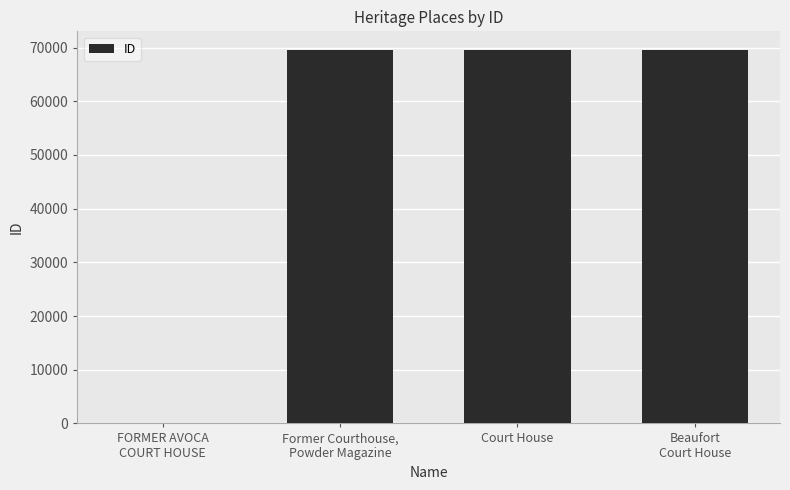

What is the sum of the values at FORMER AVOCA
COURT HOUSE and Former Courthouse,
Powder Magazine?

69582